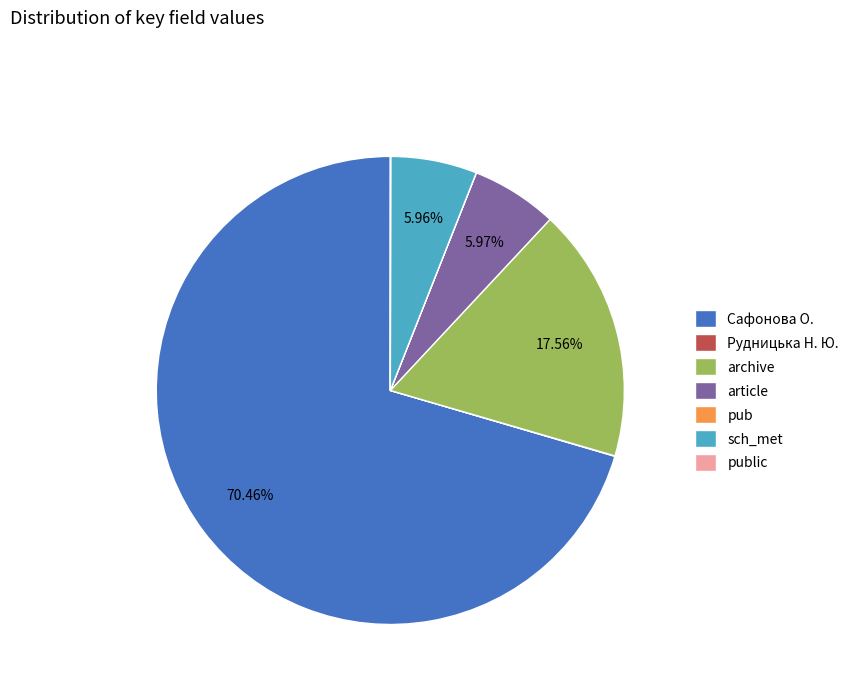

Between Сафонова О. and sch_met, which is larger?

Сафонова О.